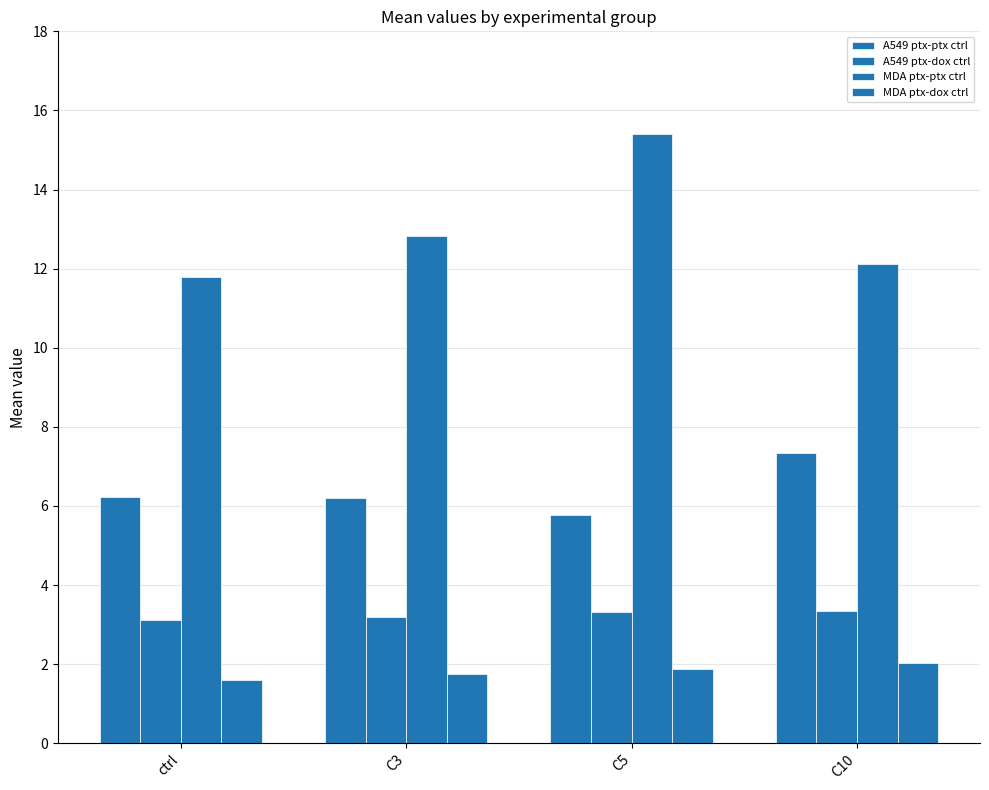

How many categories are shown in the chart?

4